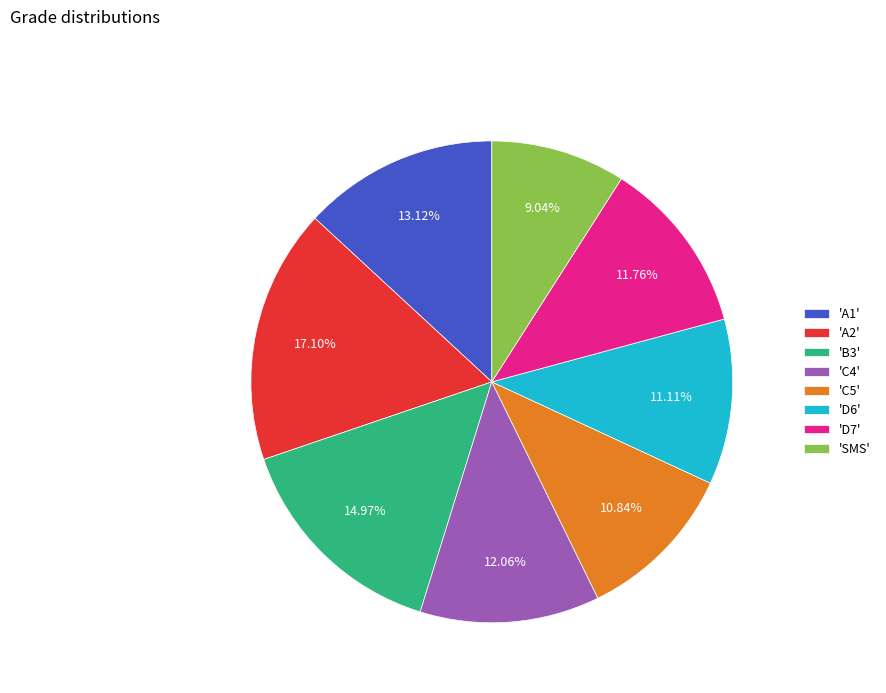

Combined, do 'D7' and 'SMS' account for over 50%?

No